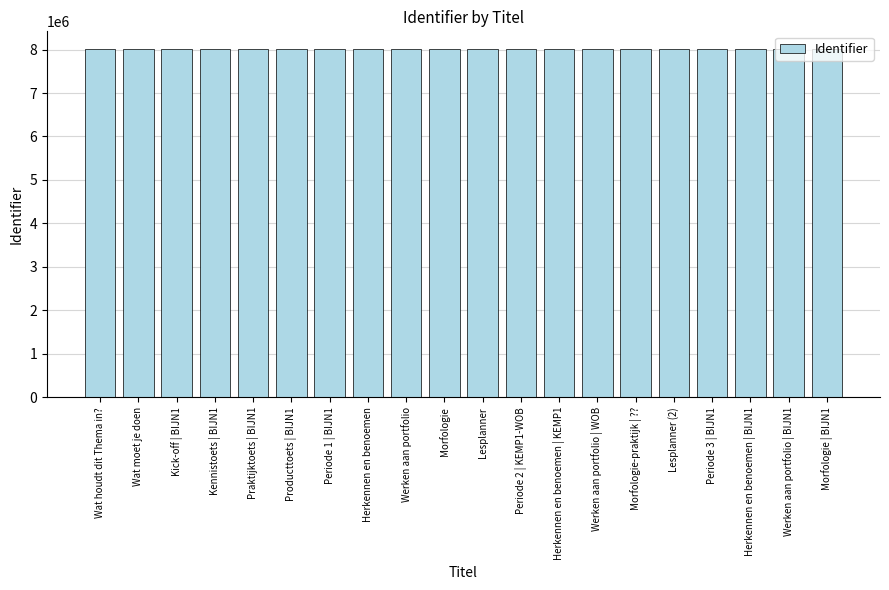

The value at Werken aan portfolio | WOB is 12237211. True or false?

False